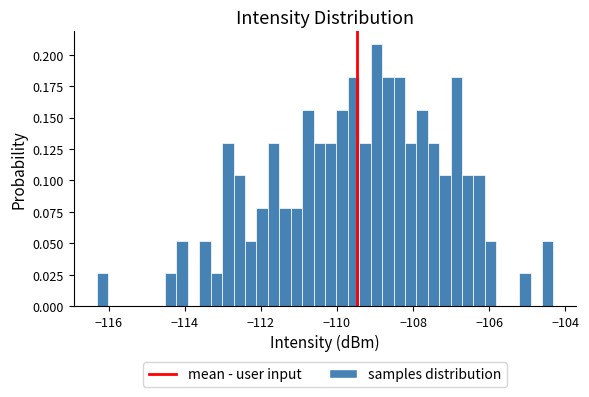

Around what value on the x-axis is the tallest bar? Give the approximate position of its centre, as read against the axis.

-109.0